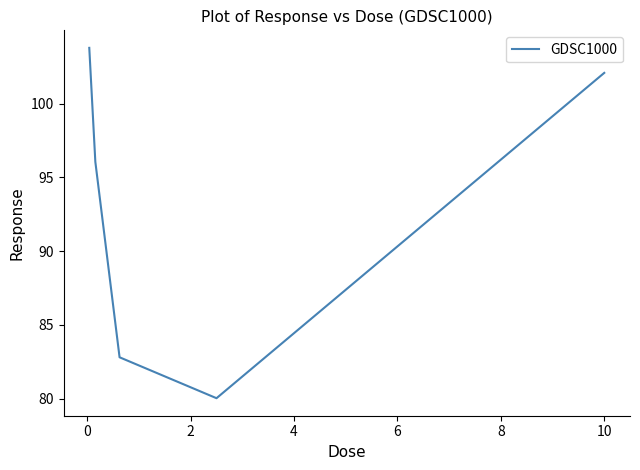

How many interior local valleys (lower than both neighbors) does the data have?

1